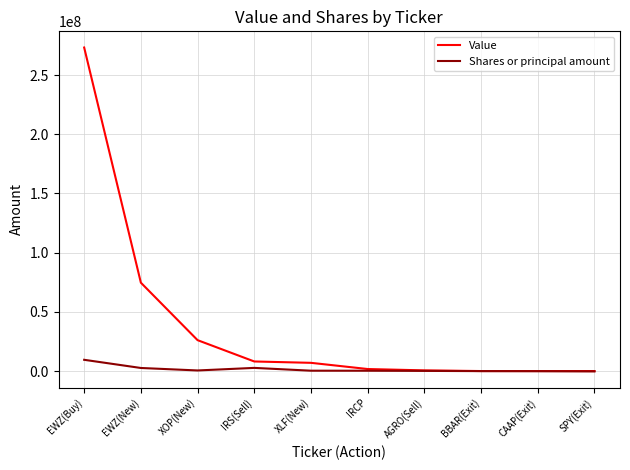

Which series has the widest spread of values?

Value